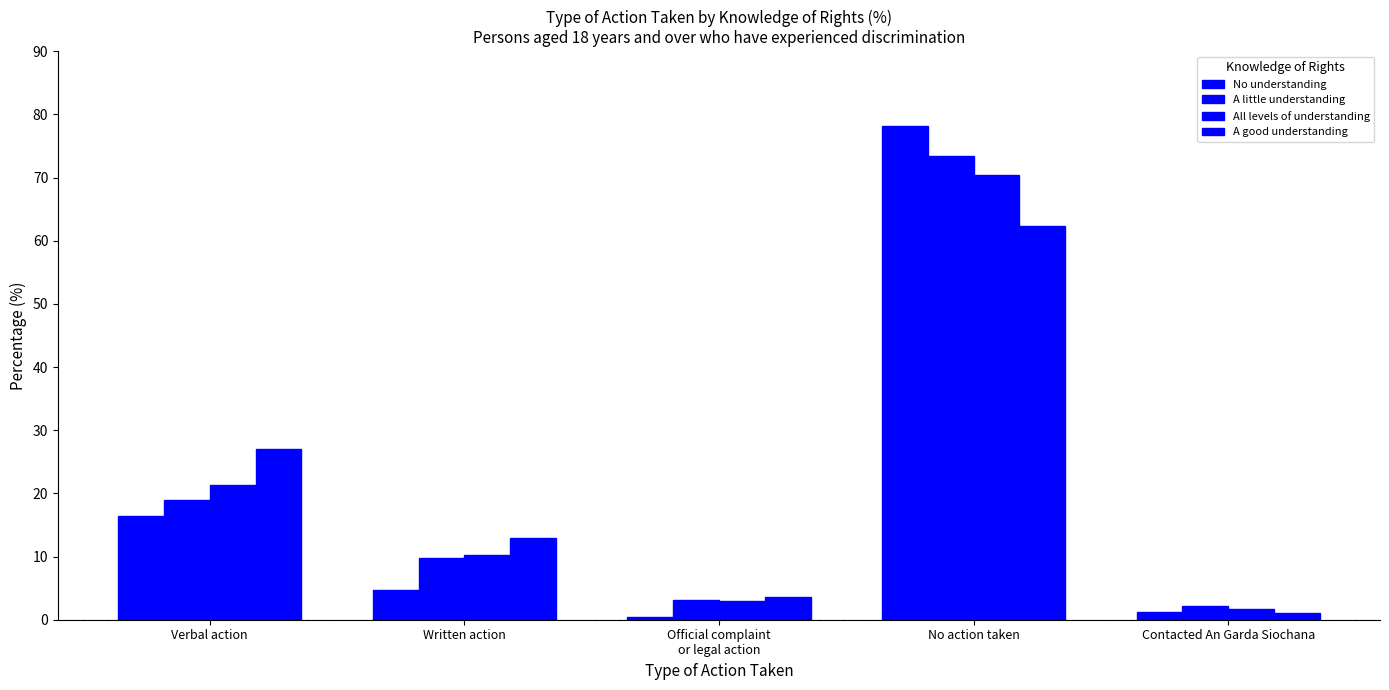

What position from the left is No action taken?

4